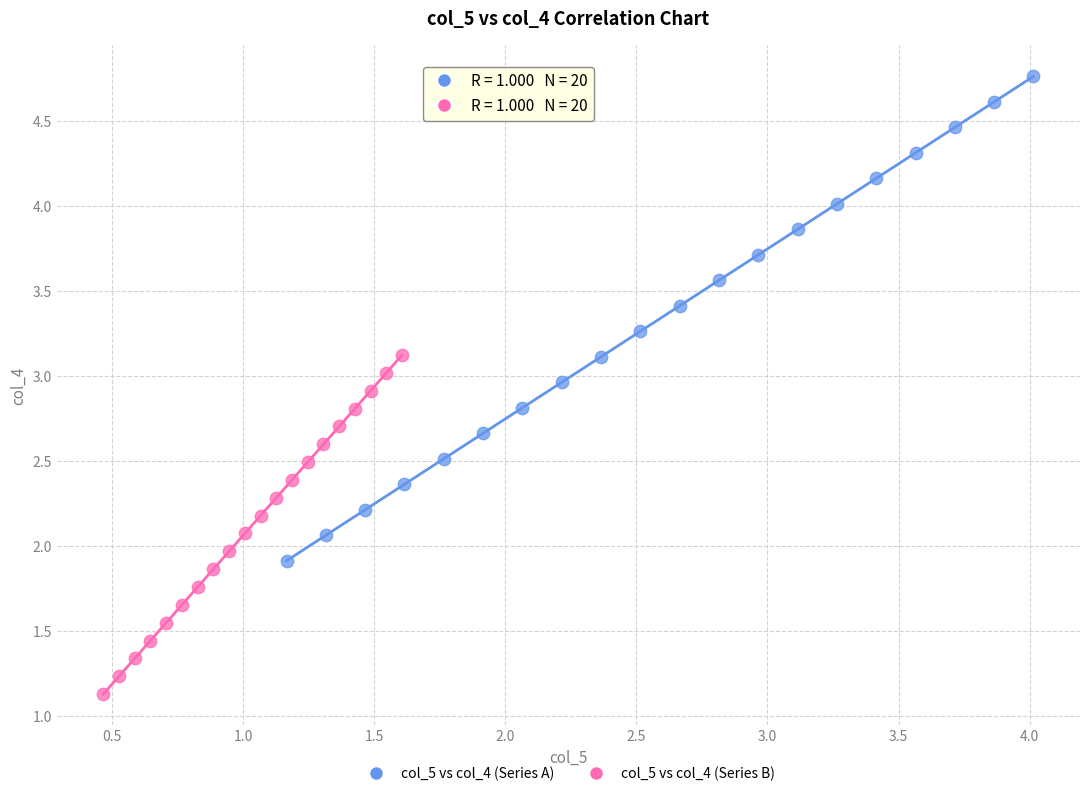

Which series reaches the maximum Y coordinate?

col_5 vs col_4 (Series A)